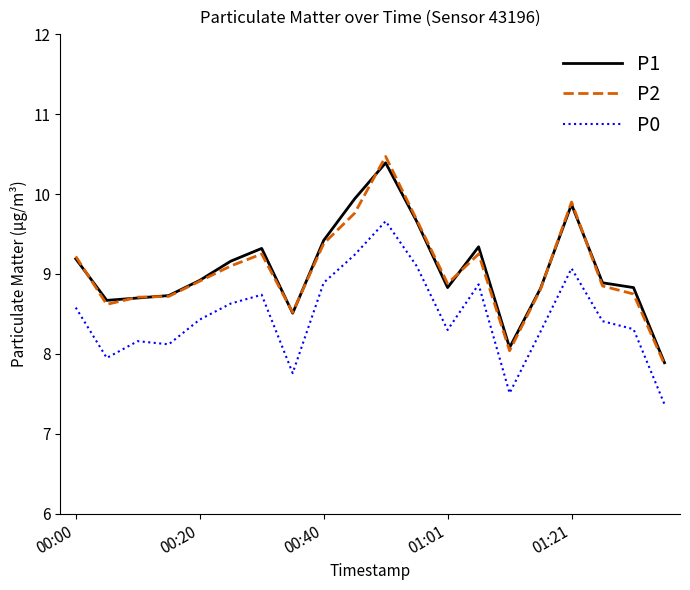

Which series has the widest spread of values?

P2